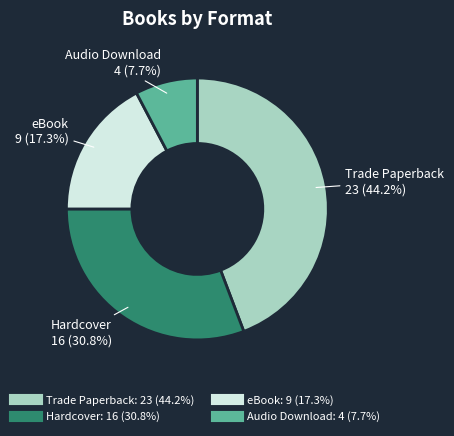

Which has a higher value, Trade Paperback or Hardcover?

Trade Paperback